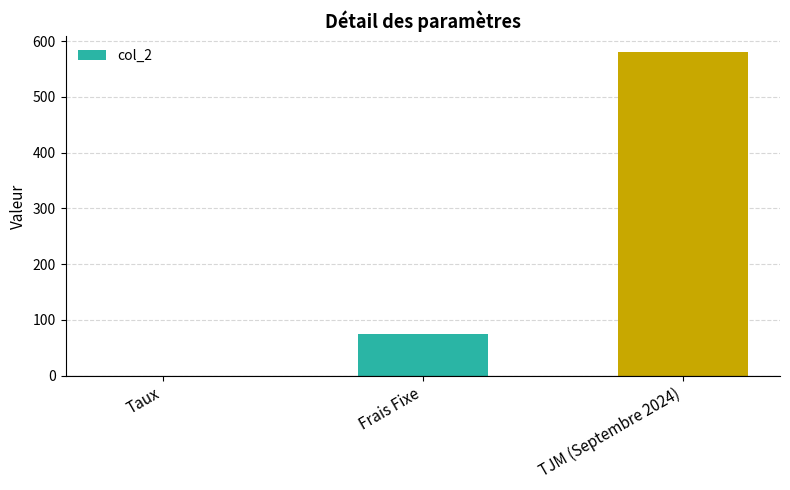

Reading right to left, what are all the values shown in this chart?

TJM (Septembre 2024)=580.0	Frais Fixe=75.0	Taux=0.1